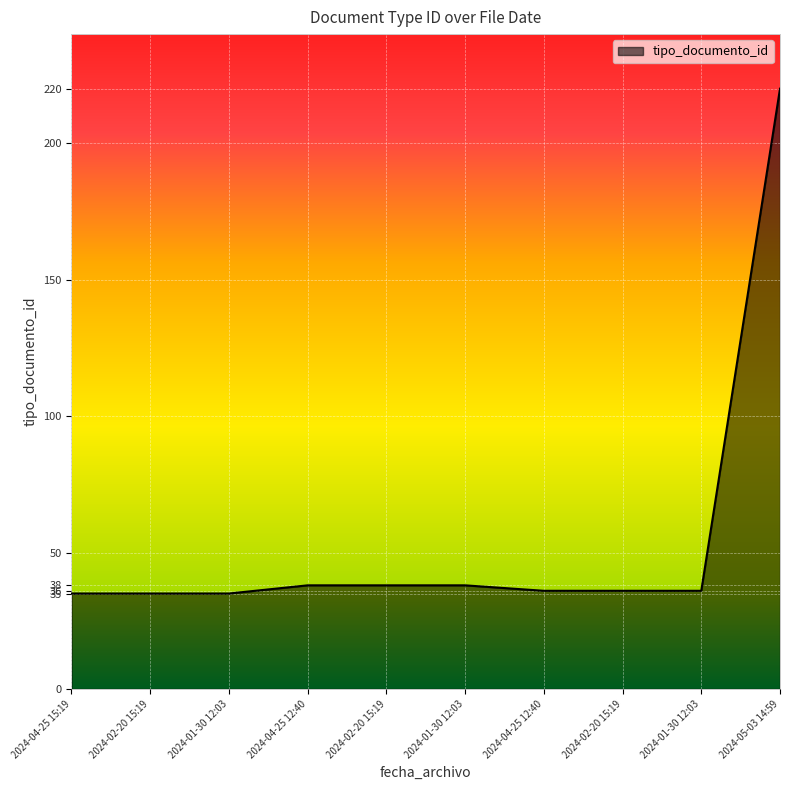

Reading left to right, extract all data points from this chart.

2024-04-25 15:19=35	2024-02-20 15:19=35	2024-01-30 12:03=35	2024-04-25 12:40=38	2024-02-20 15:19=38	2024-01-30 12:03=38	2024-04-25 12:40=36	2024-02-20 15:19=36	2024-01-30 12:03=36	2024-05-03 14:59=220